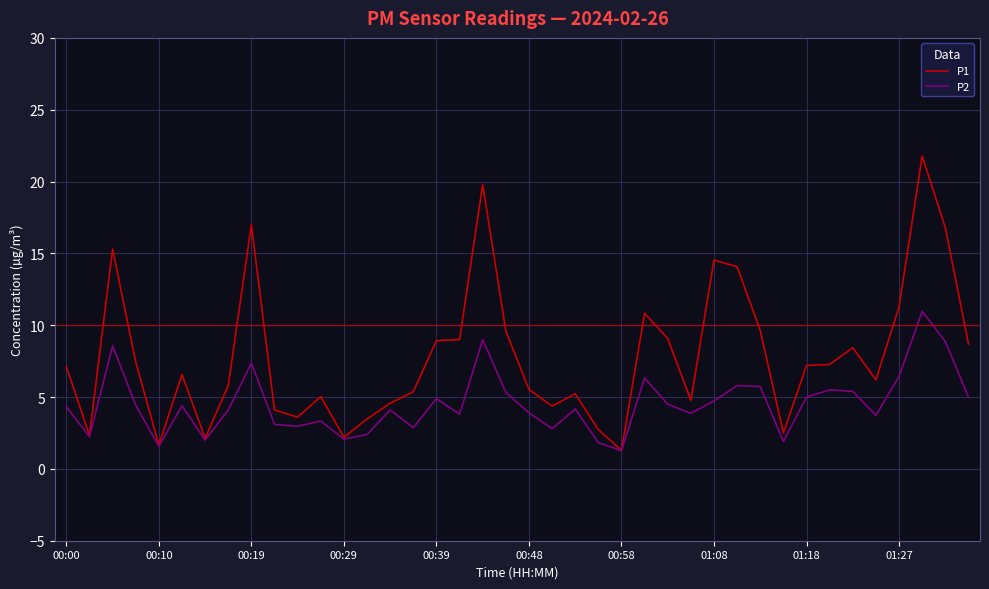

Rank the series by their maximum value, from highest to lowest.

P1, P2